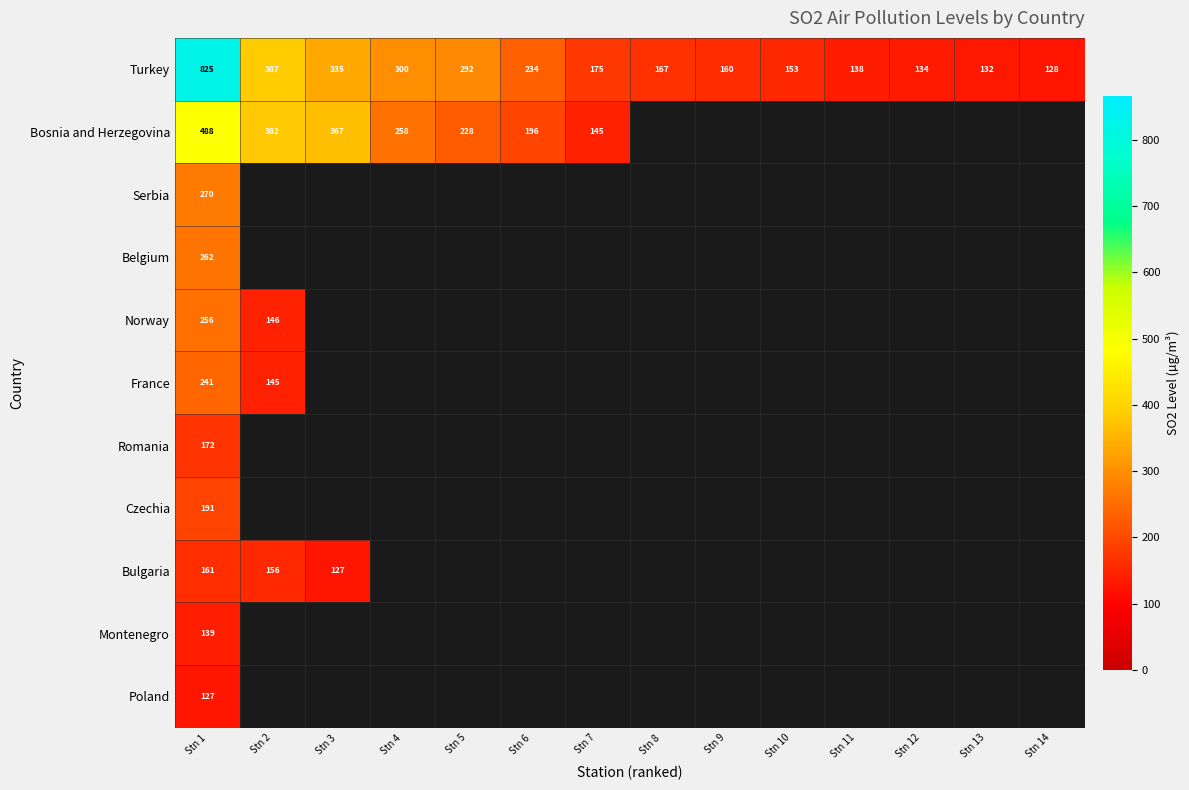

Rank the series by their maximum value, from highest to lowest.

Turkey, Bosnia and Herzegovina, Serbia, Belgium, Norway, France, Czechia, Romania, Bulgaria, Montenegro, Poland